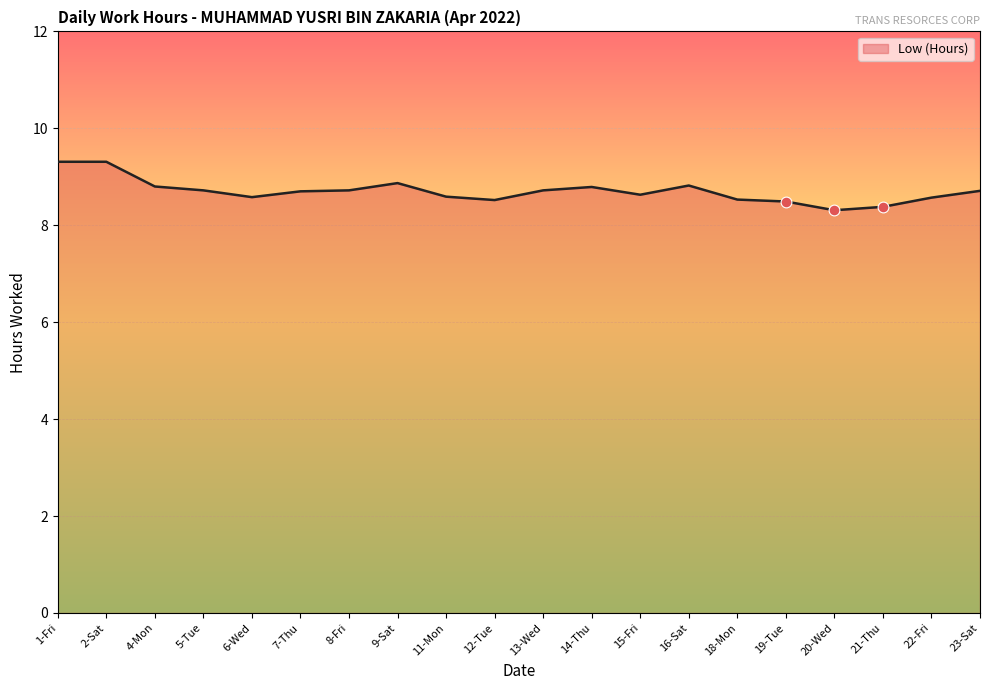

What is the change in value from 6-Wed to 20-Wed?

-0.3